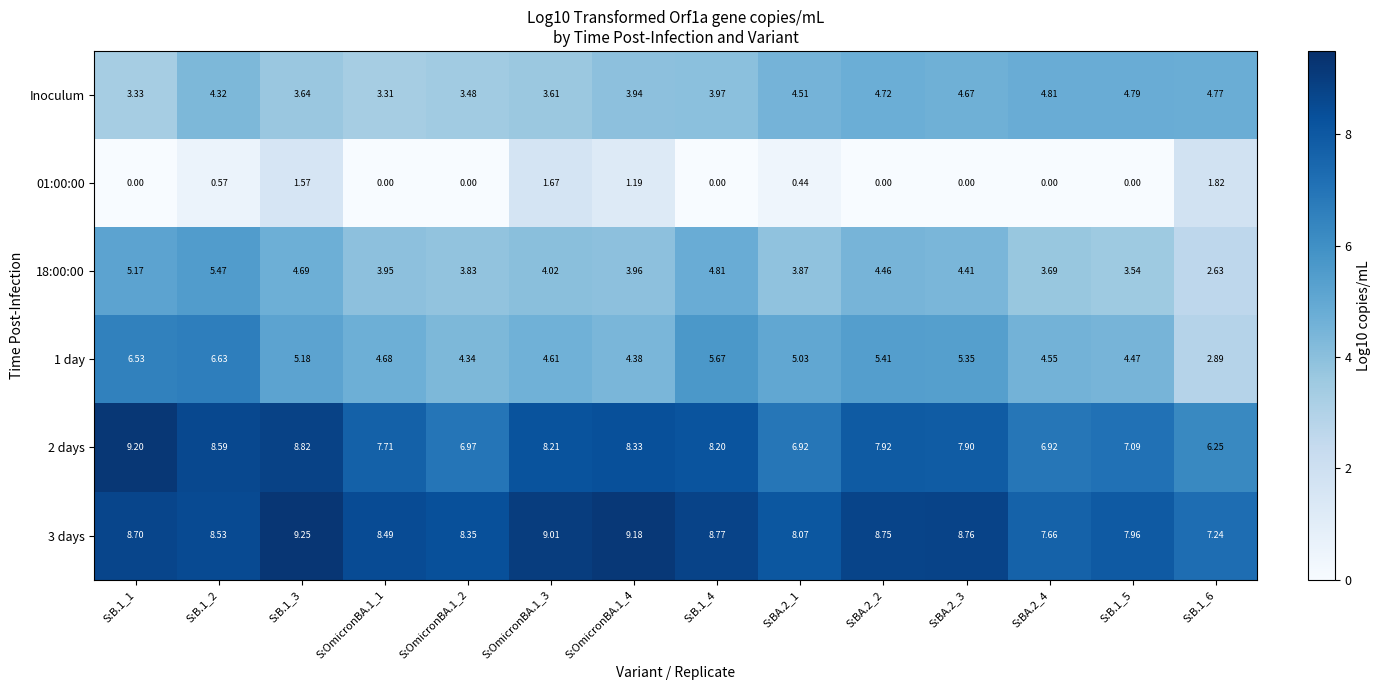

Which series changed the most between S:B.1_1 and S:B.1_2?

Inoculum